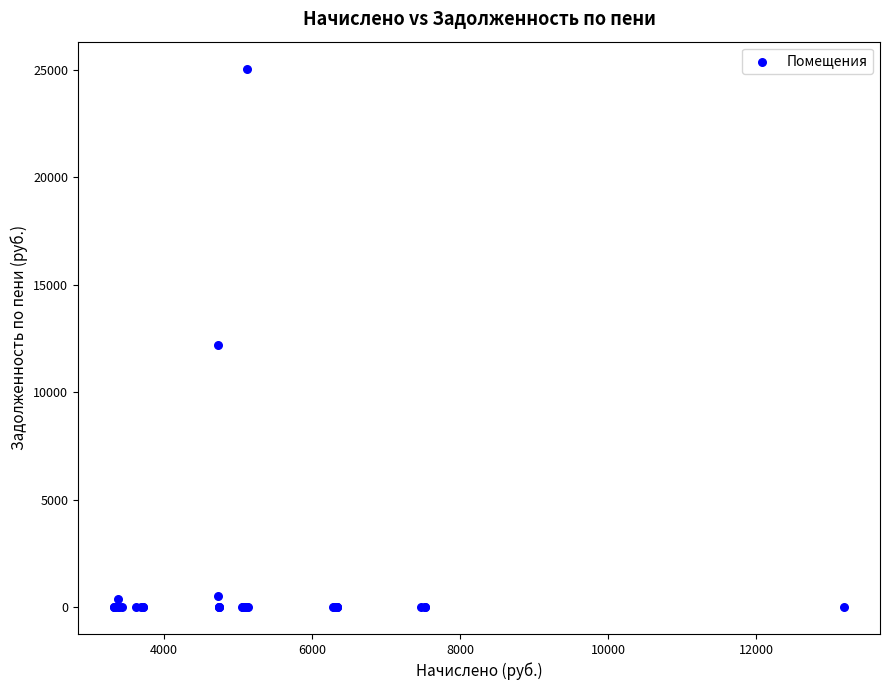

What Y value in the scatter plot is closest to 12523?

12168.8